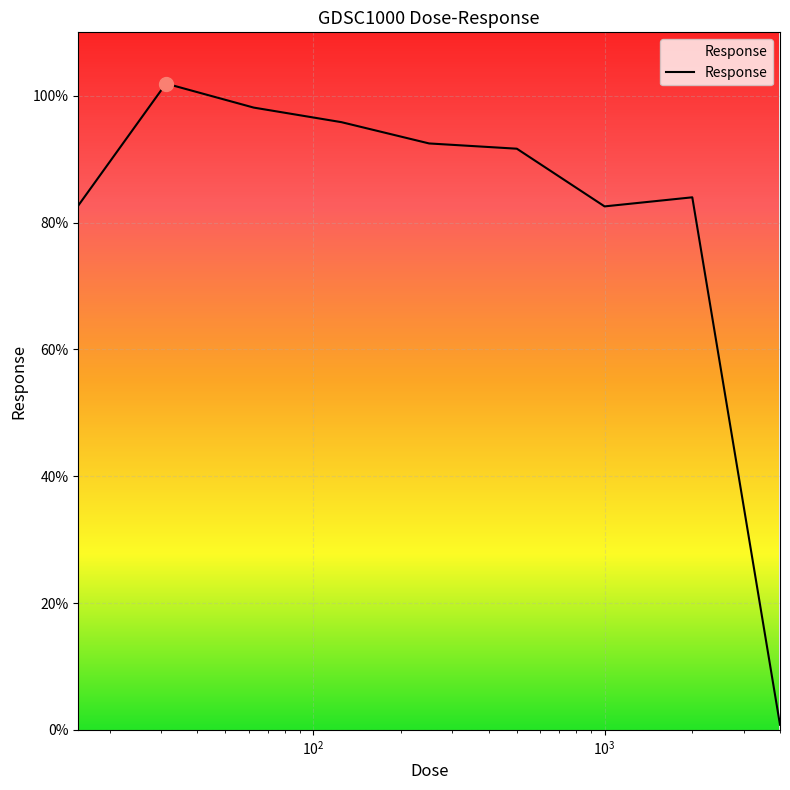

What is the label of the 4th point from the right?

500.0